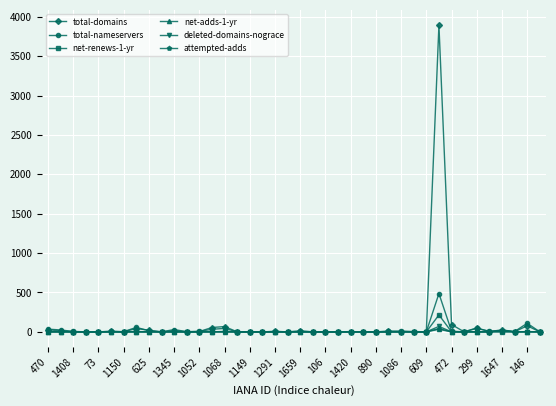

Which series has the widest spread of values?

total-domains